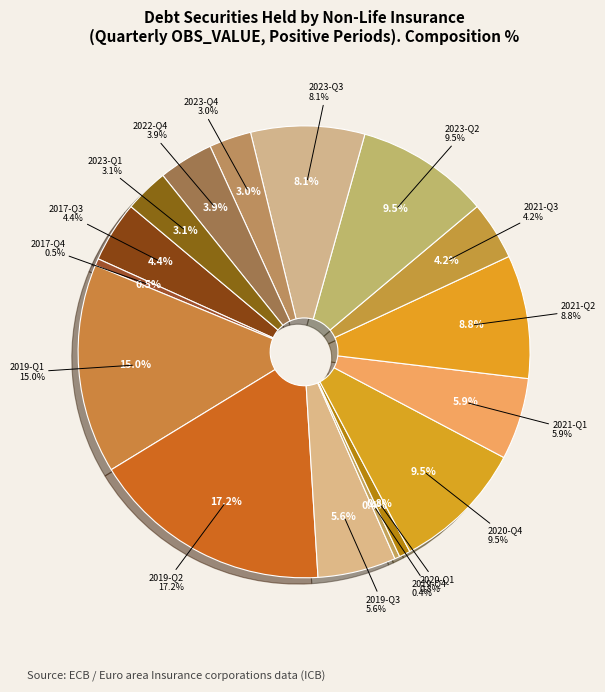

What percentage do 2019-Q1 and 2023-Q1 together represent?

18.1%